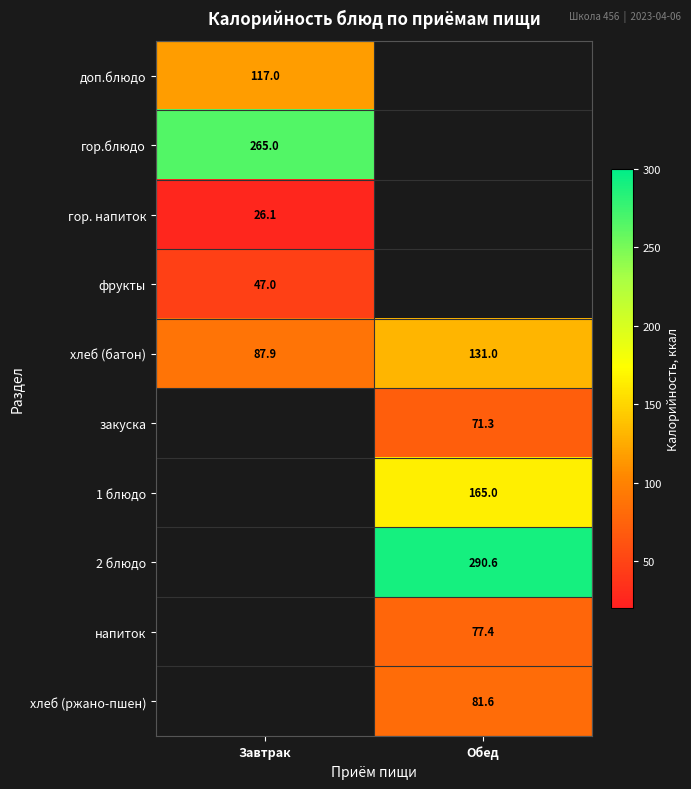

Where is хлеб (батон) nearest to the value 109?

Завтрак